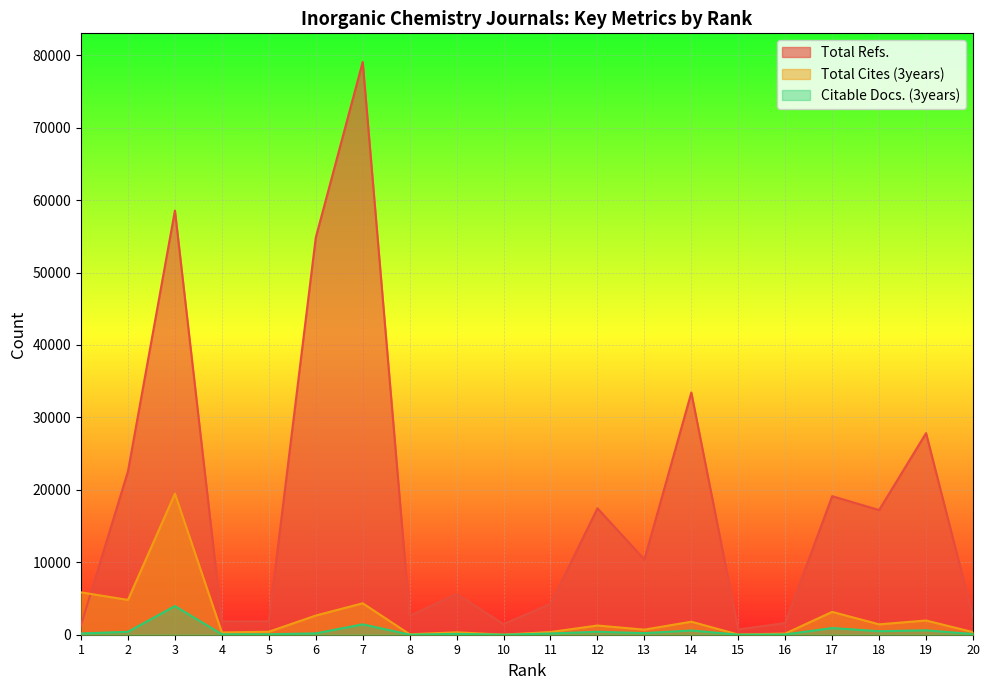

True or false: Citable Docs. (3years) has a value of 485 at 18.

True